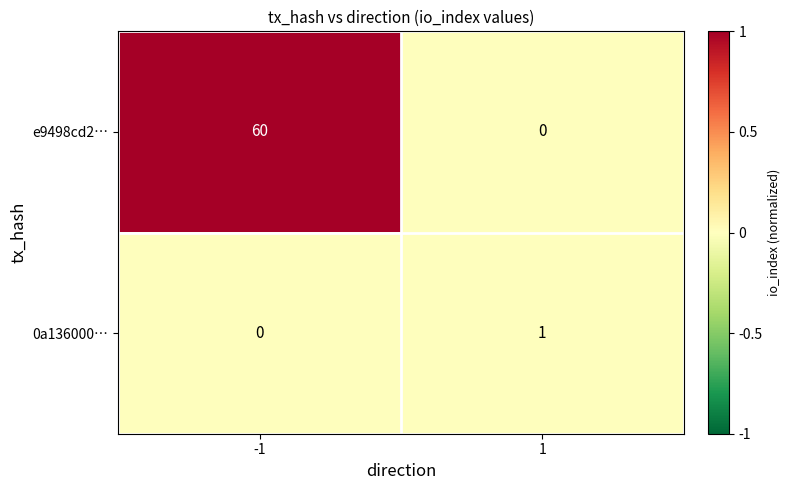

Rank the series at -1 from highest to lowest value.

e9498cd2…, 0a136000…